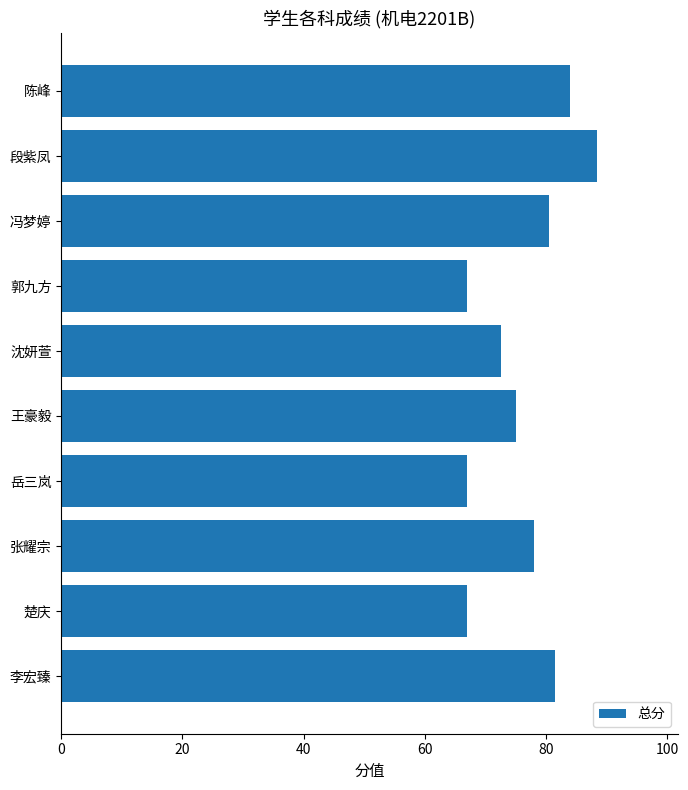

What is the difference between the maximum and minimum values?

21.5